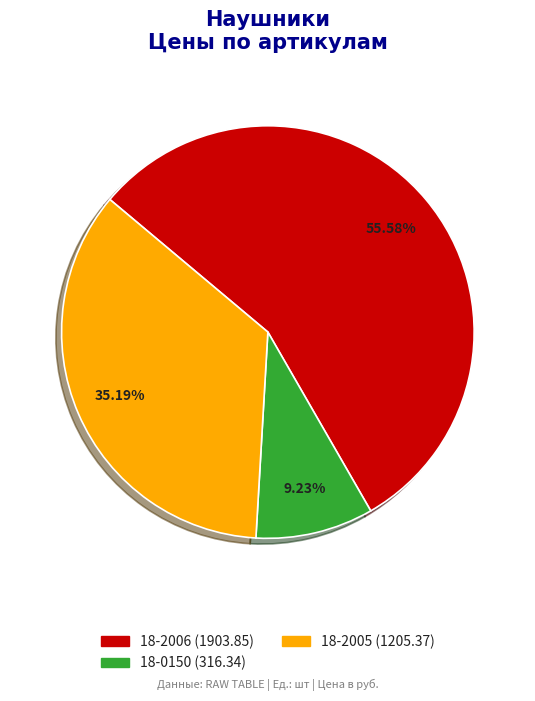

What percentage is the 18-2005 slice, to the nearest percent?

35%